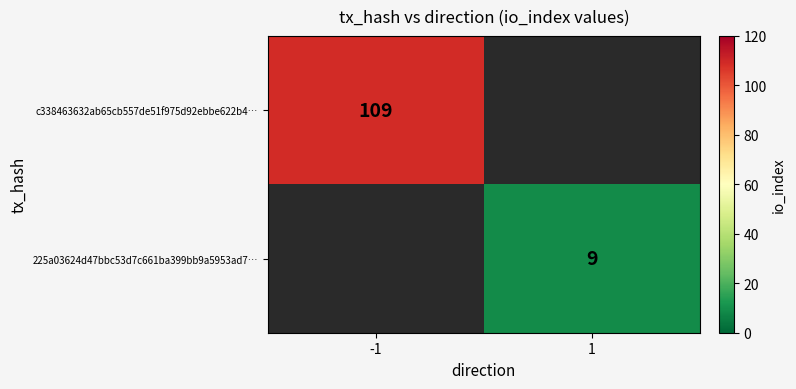

The 225a03624d47bbc53d7c661ba399bb9a5953ad7… series shows 4 at 1. True or false?

False